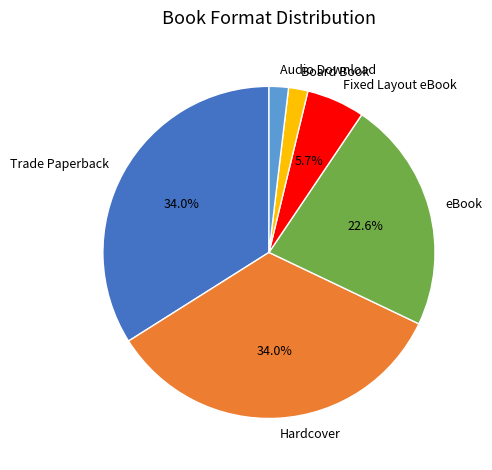

What percentage is the Fixed Layout eBook slice, to the nearest percent?

6%